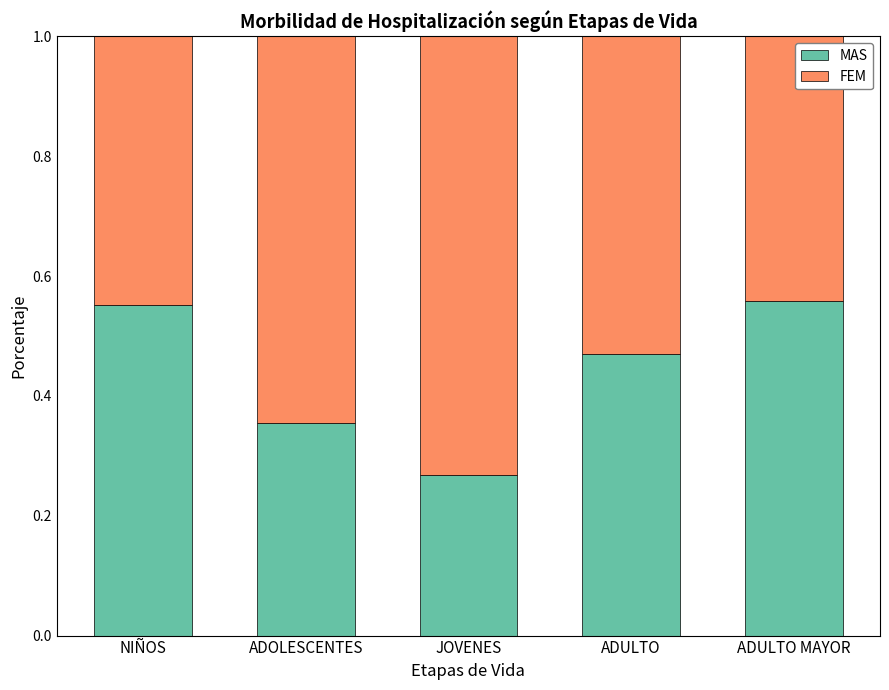

What is the sum of all MAS values?

2.2